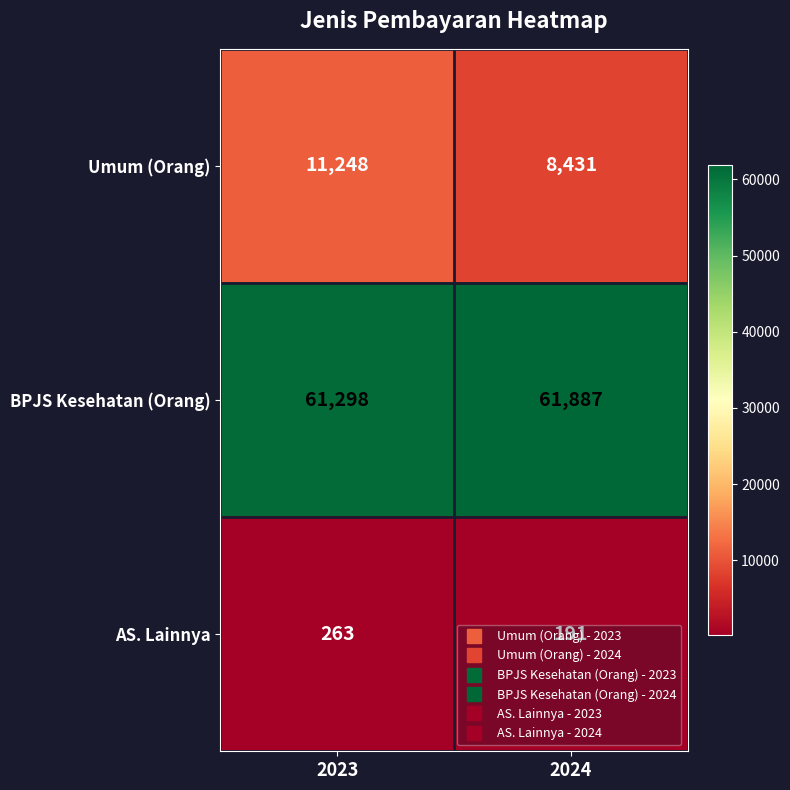

Which label corresponds to the smallest value in the chart?

2024